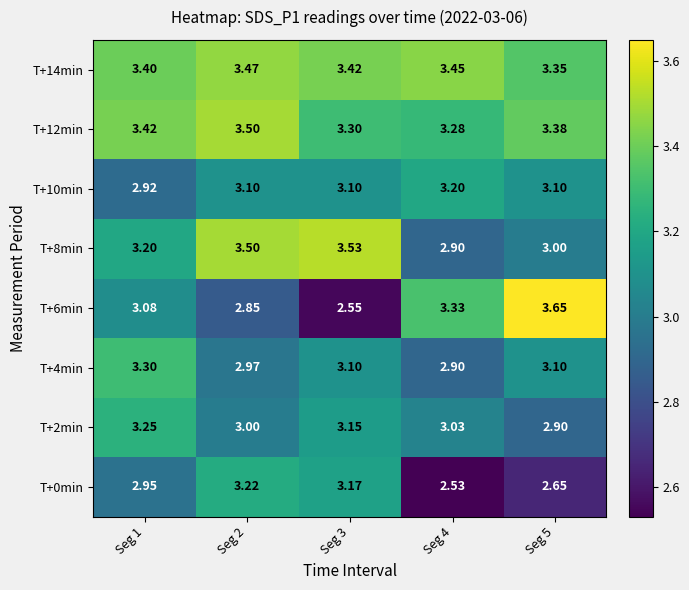

Is the value of T+0min at Seg 5 greater than the value of T+4min at Seg 1?

No